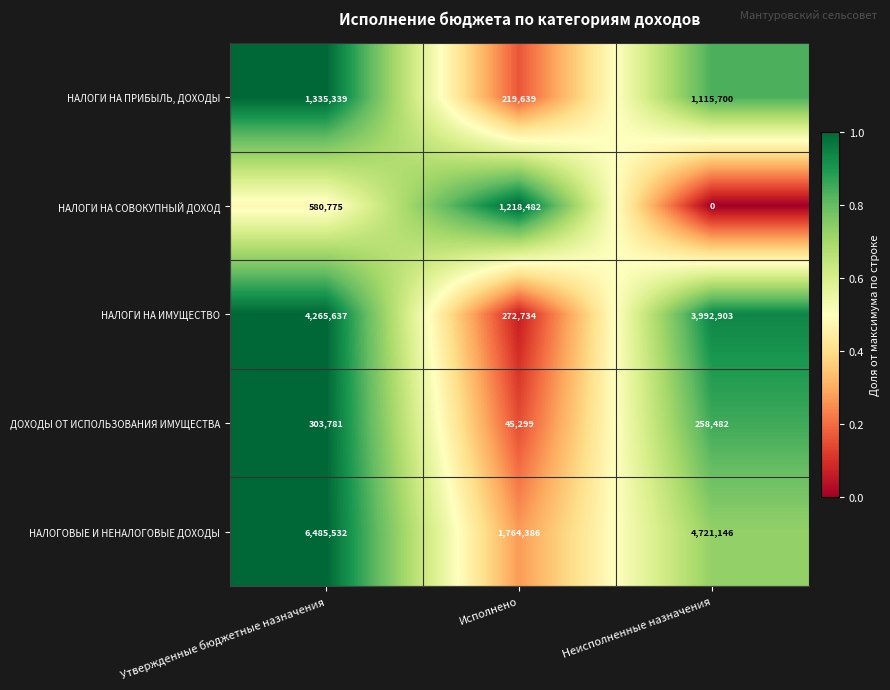

Which series has the largest range (max minus min)?

НАЛОГОВЫЕ И НЕНАЛОГОВЫЕ ДОХОДЫ